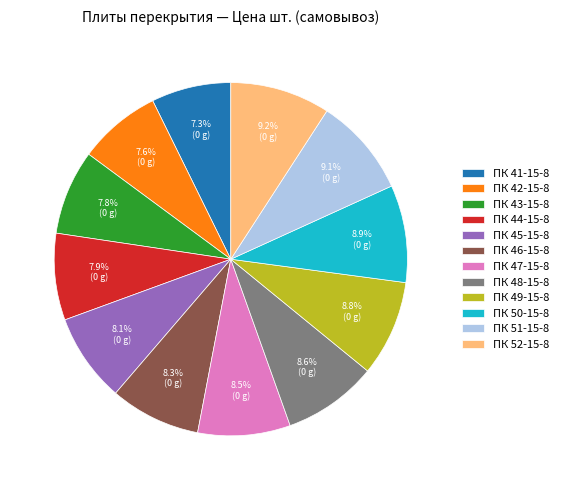

Does ПК 44-15-8 account for over 50% of the chart?

No